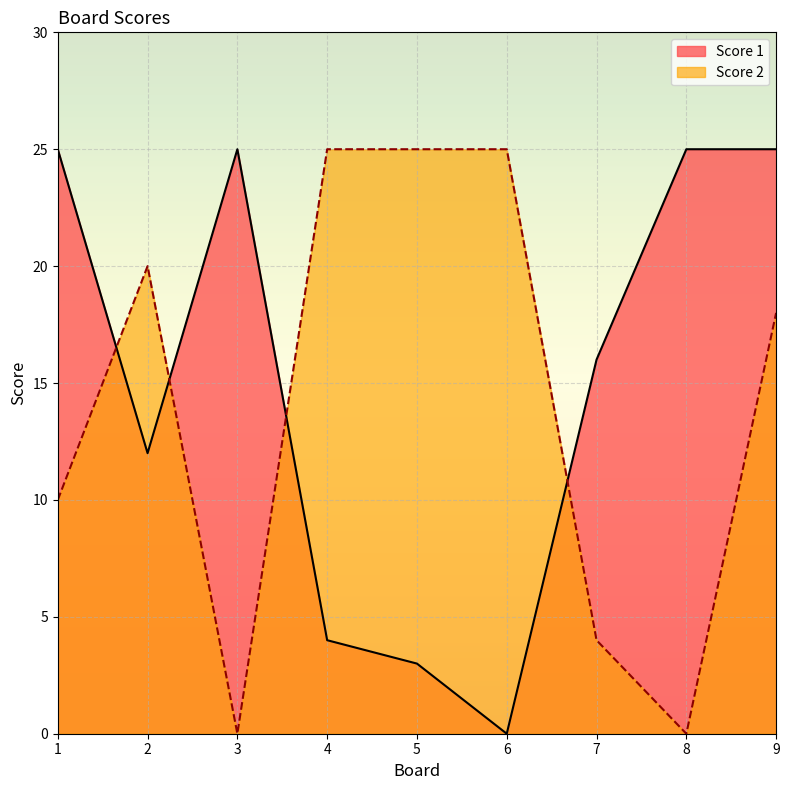

The value of Score 2 at 6 is 34. True or false?

False